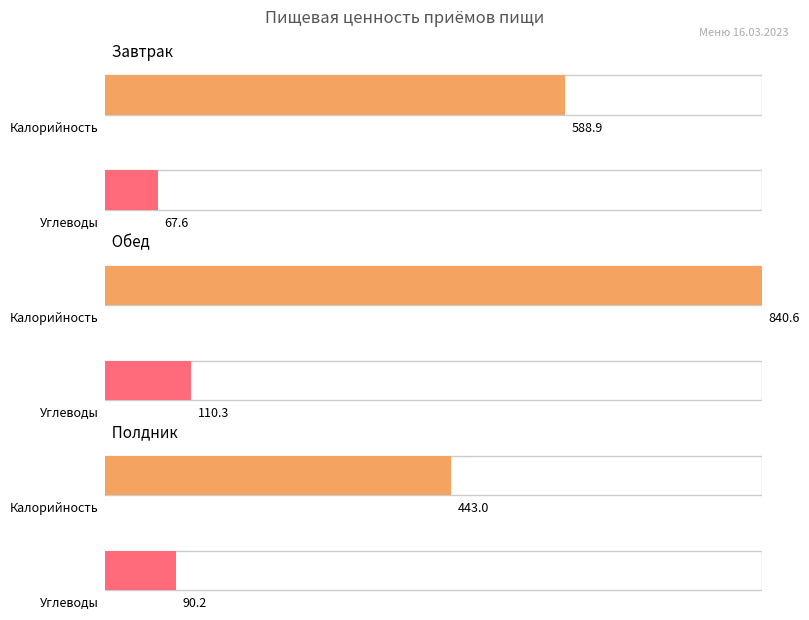

What position from the left is Полдник?

3